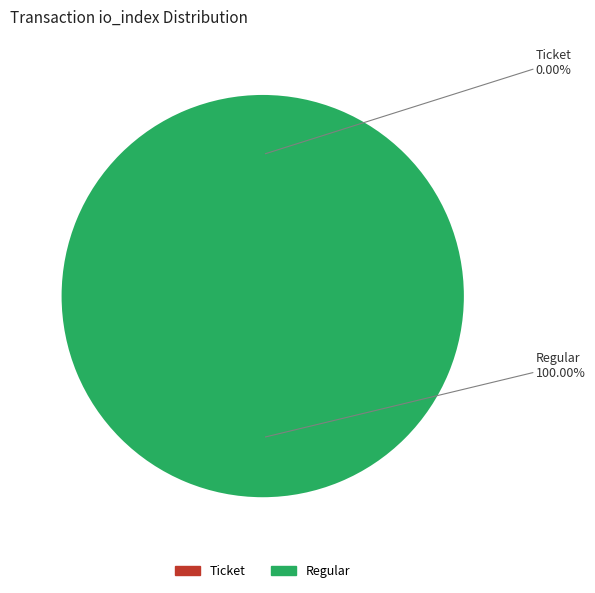

What portion of the pie excludes Ticket (io_index=0)?

100.0%